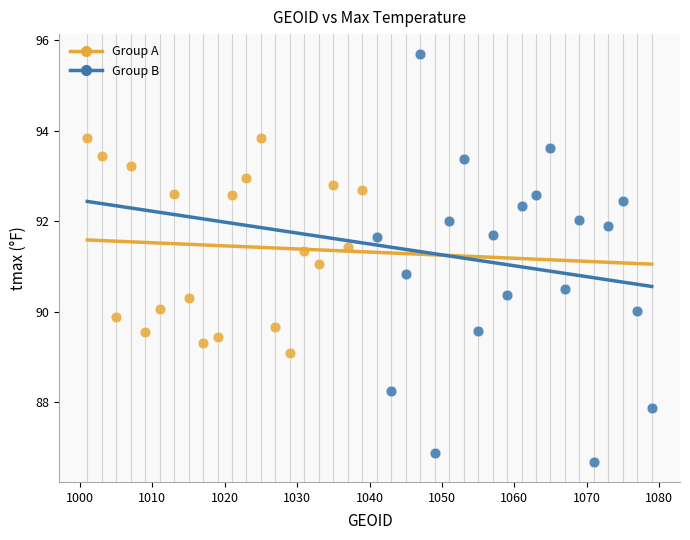

Which series has the largest Y range (max minus min)?

Group B